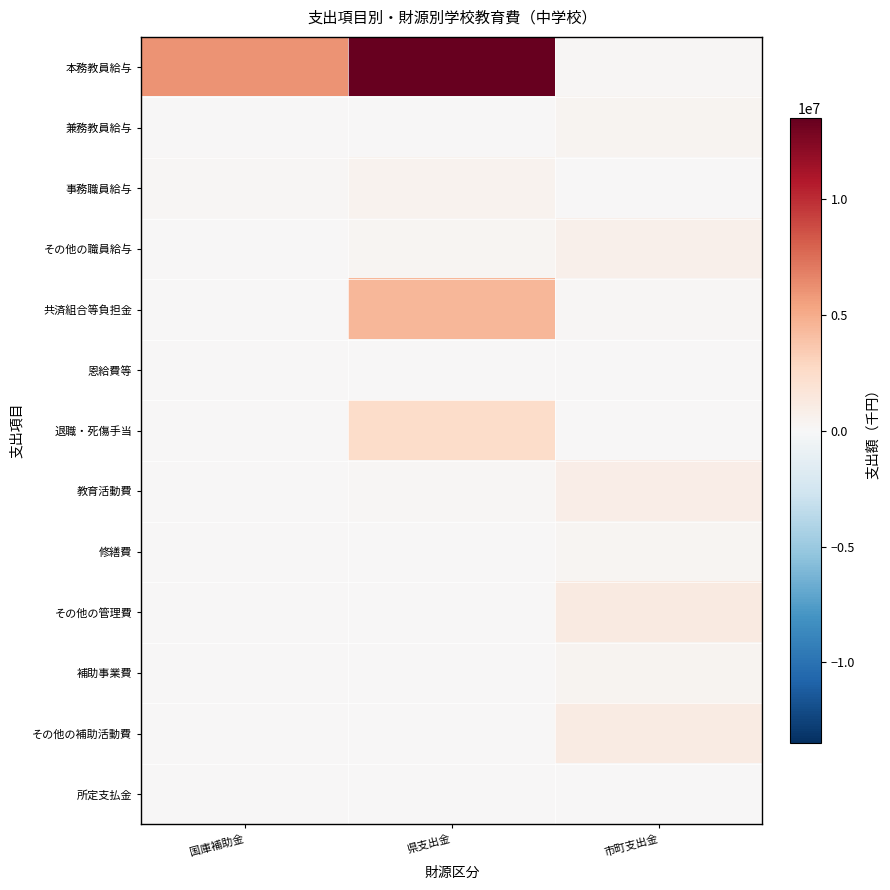

At which category is the sum across all series the highest?

県支出金